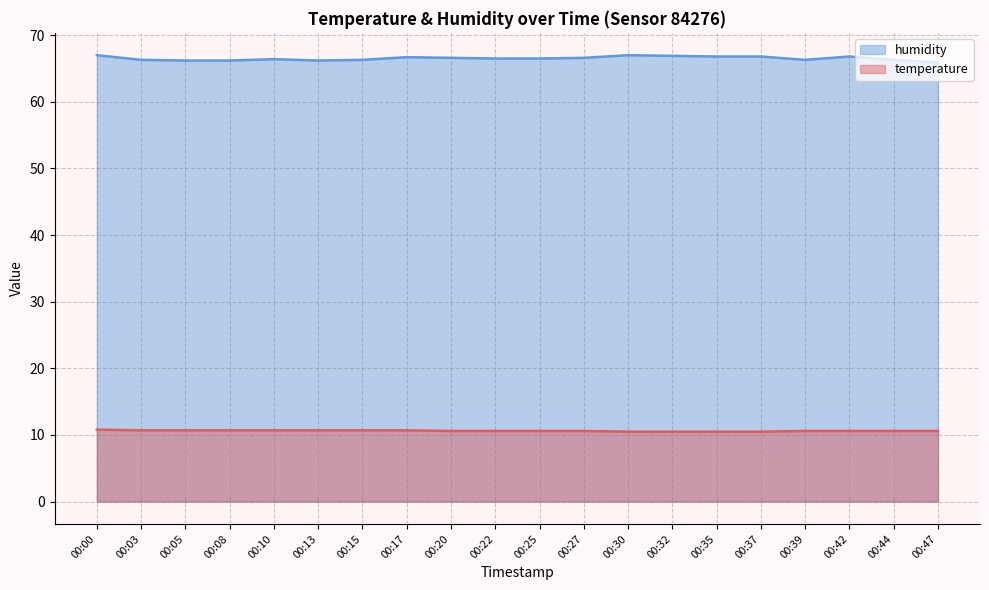

How many lines are shown in the chart?

2